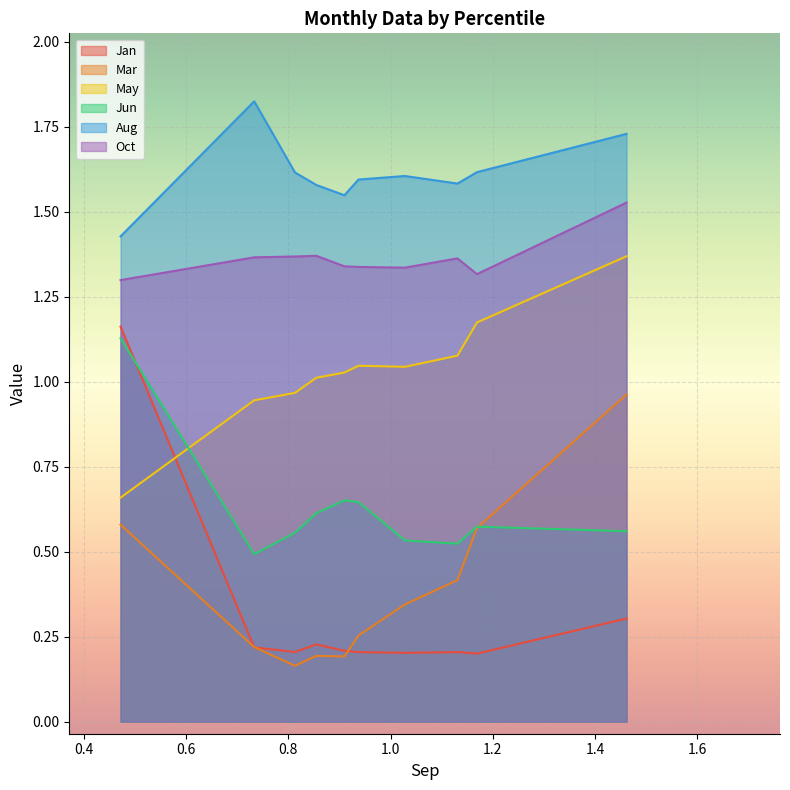

What is the average value of the May series?

1.0